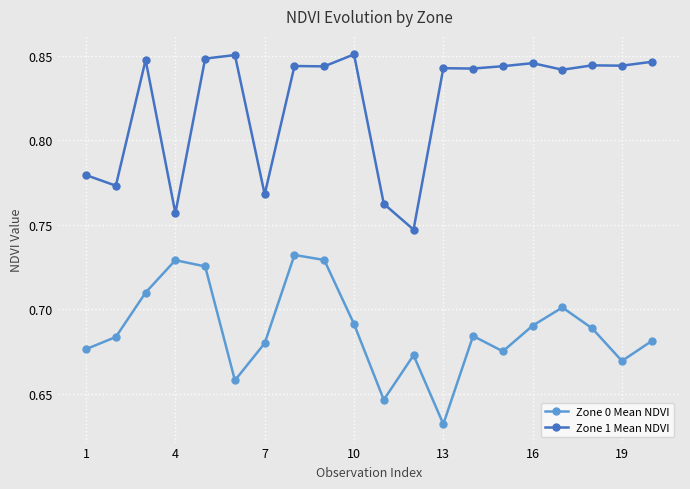

How many Zone 1 Mean NDVI values are between 0 and 1?

20